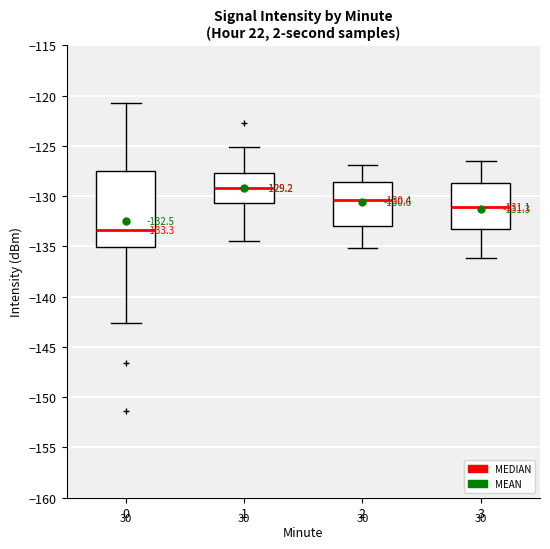

Which box is the tallest, from its lower edge to its upper edge?

0